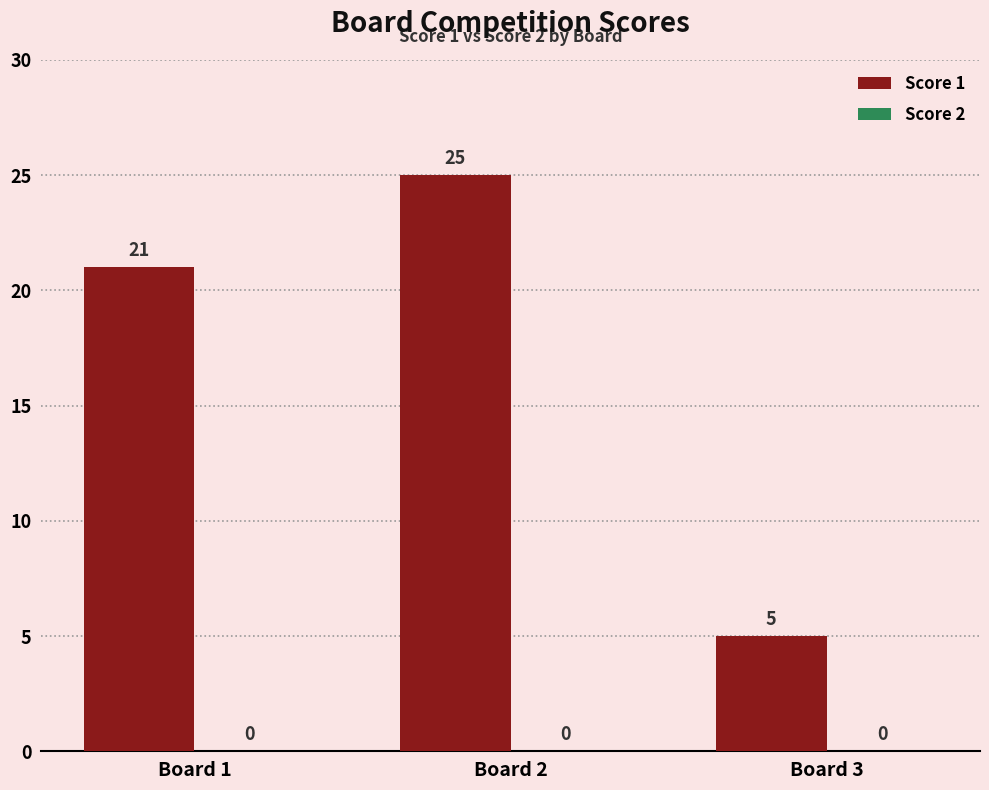

The value at Board 1 is 5. True or false?

False